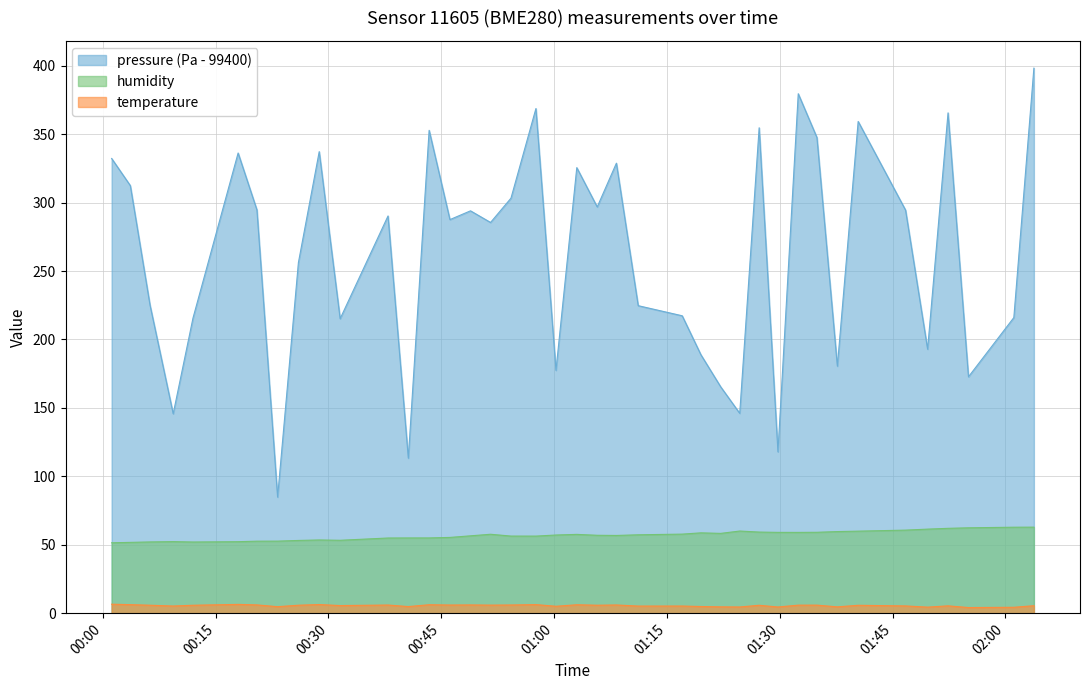

What position from the right is 2023-03-13T01:46:44?

6